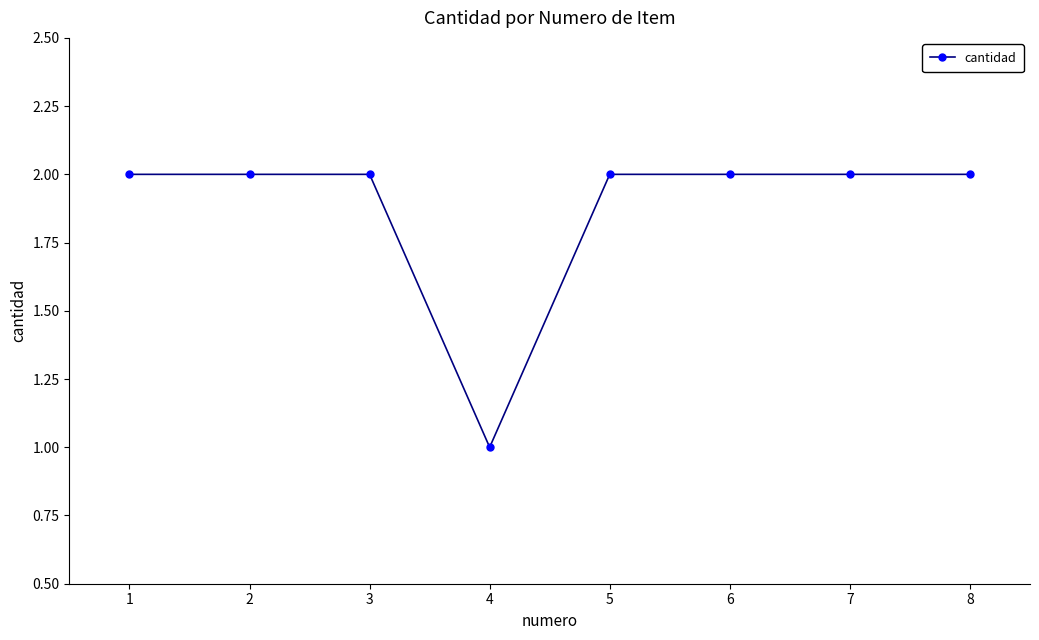

What is the difference between the maximum and minimum values?

1